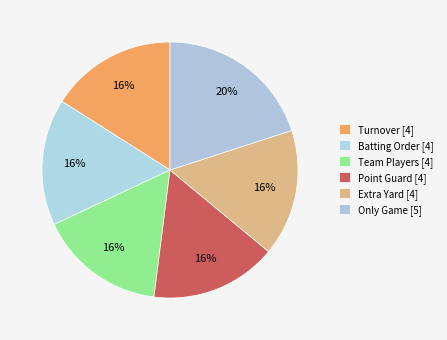

Is there a majority slice in this chart?

No